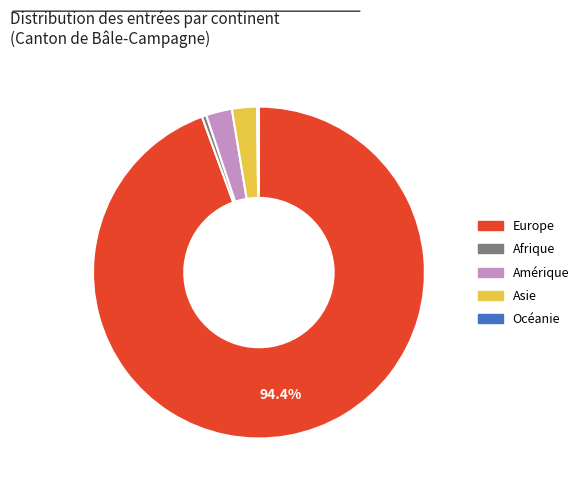

Is there a majority slice in this chart?

Yes